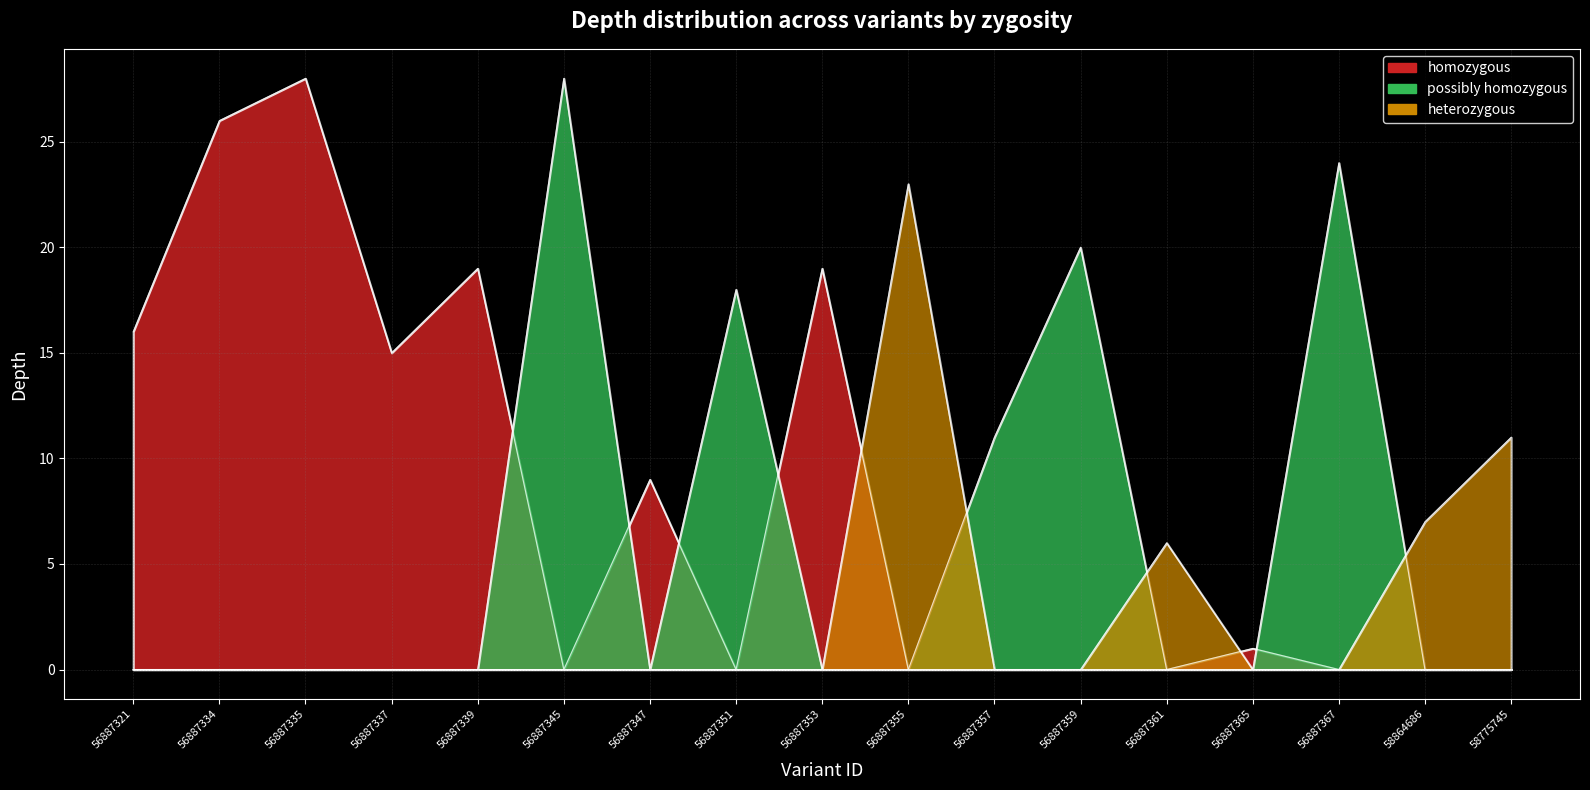

Count the zygosity_pos values in the range 0 to 1.

17